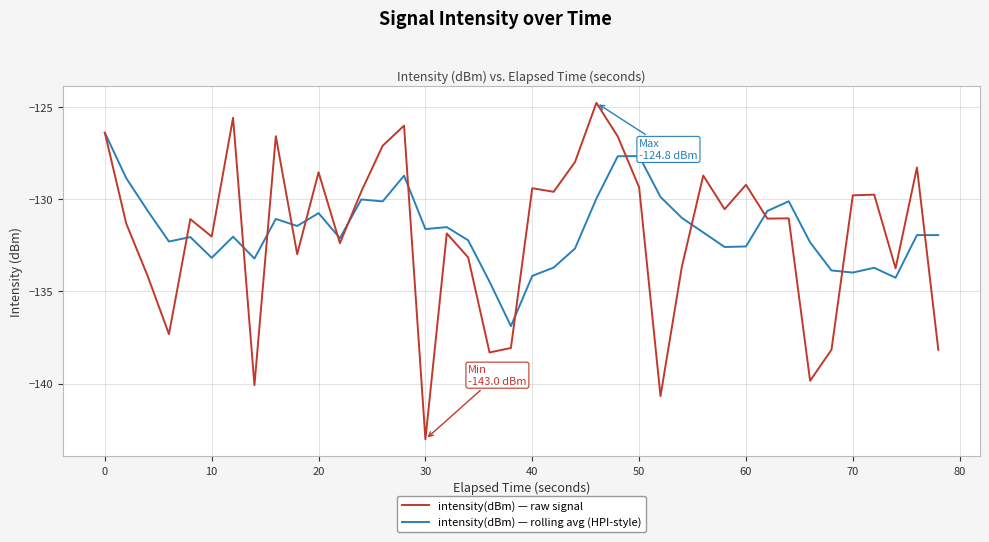

Rank the series by their maximum value, from highest to lowest.

intensity(dBm) — raw signal, intensity(dBm) — rolling avg (HPI-style)